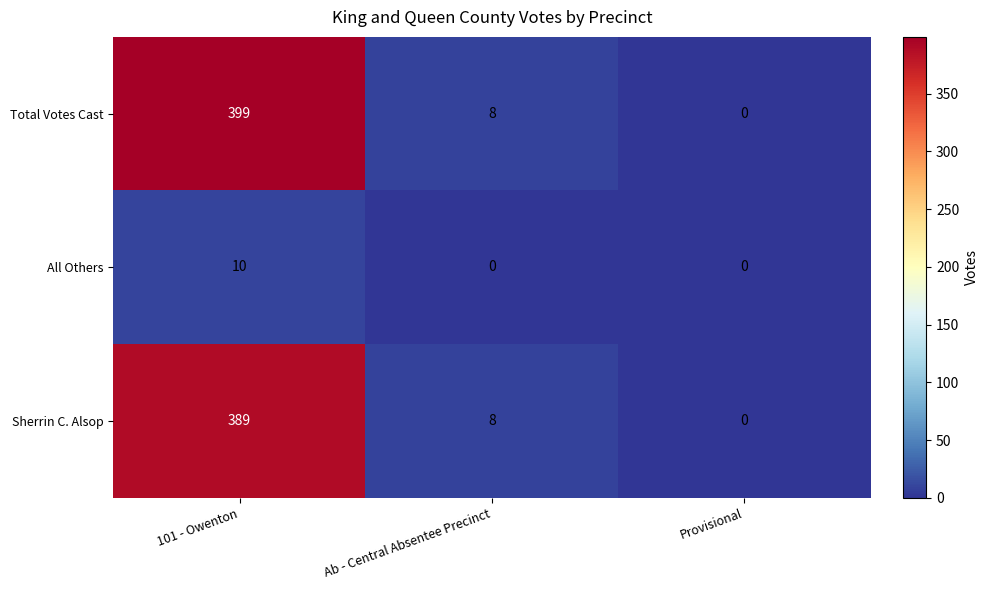

Reading left to right, what are all the values shown in this chart?

Total Votes Cast: 399	8	0
All Others: 10	0	0
Sherrin C. Alsop: 389	8	0